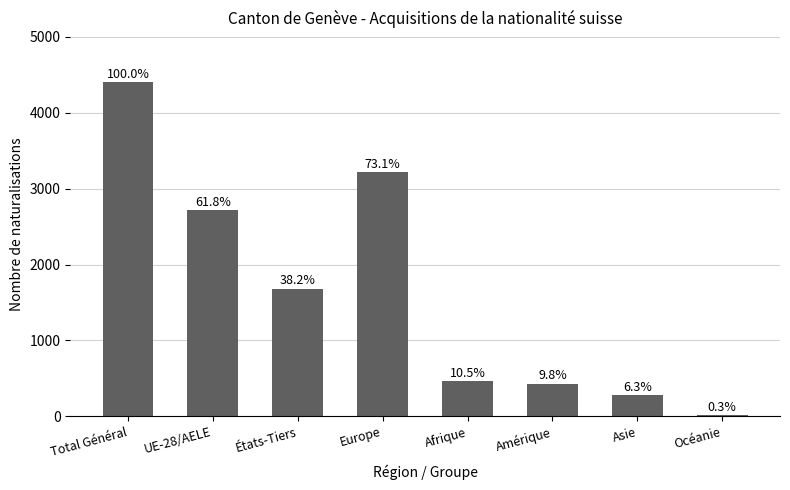

What is the minimum value shown in the chart?

14